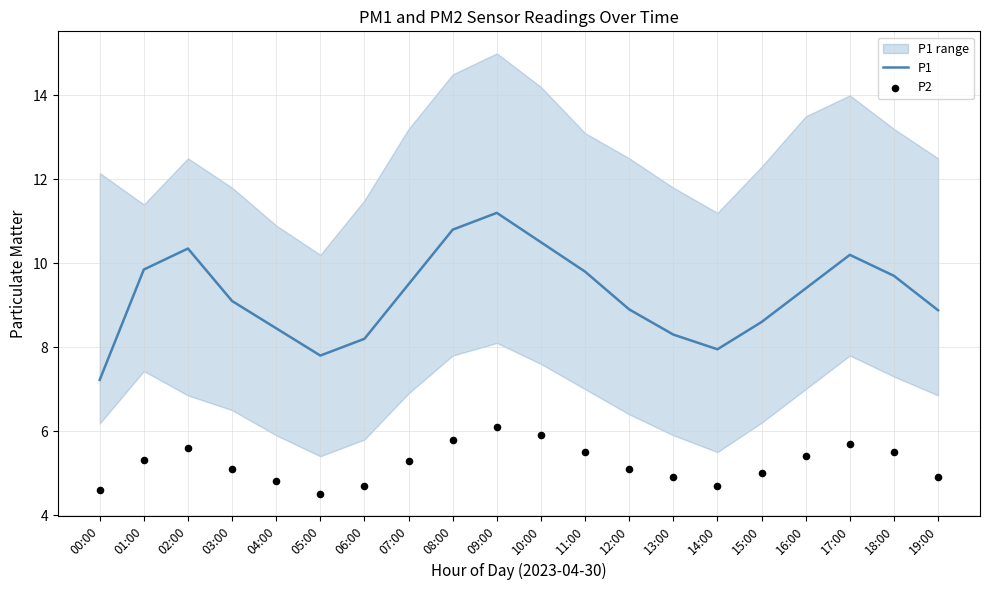

Which series reaches the minimum Y coordinate?

P2